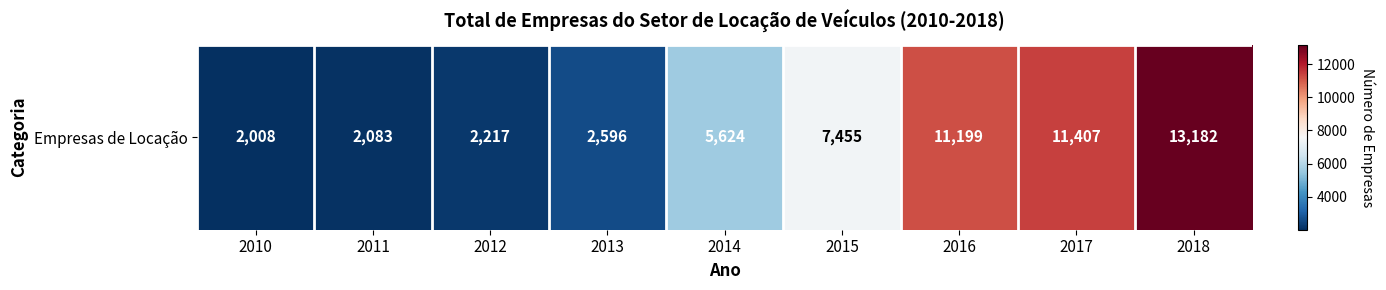

What is the smallest value displayed?

2008